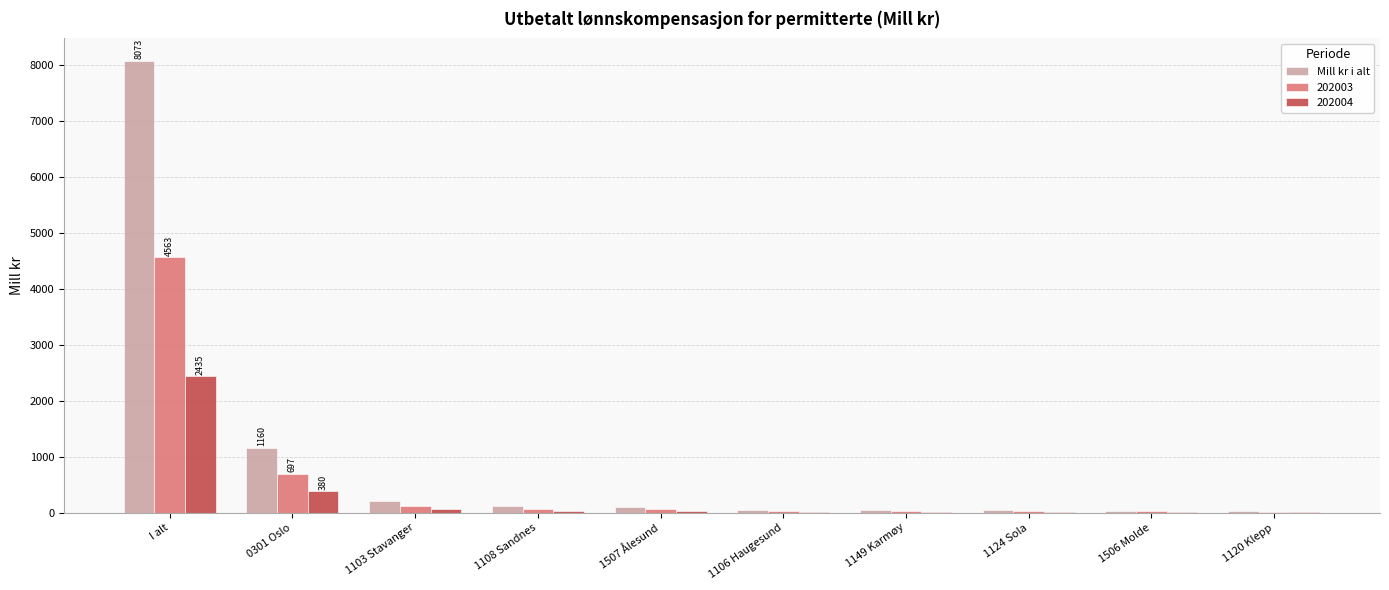

Between I alt and 1506 Molde, which series saw the biggest shift?

Mill kr i alt